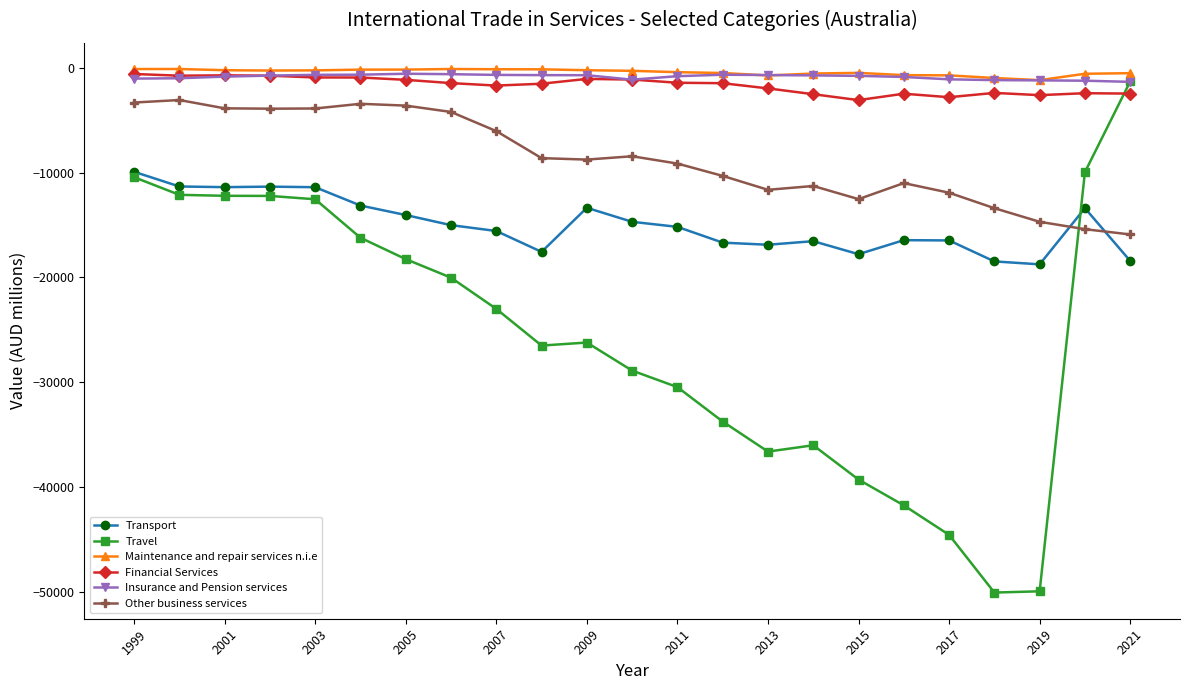

Which series has the largest range (max minus min)?

Travel